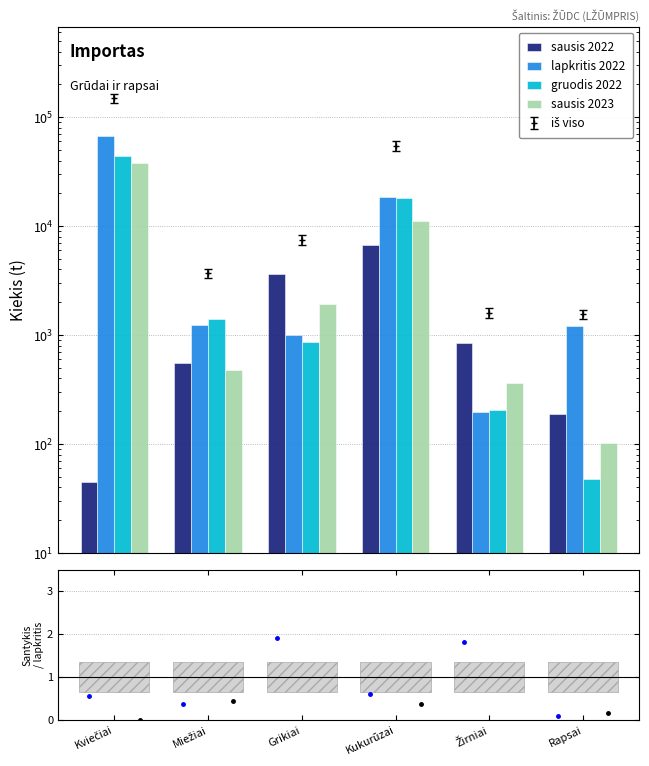

How many data points in sausis_2023 are less than 1932?

3